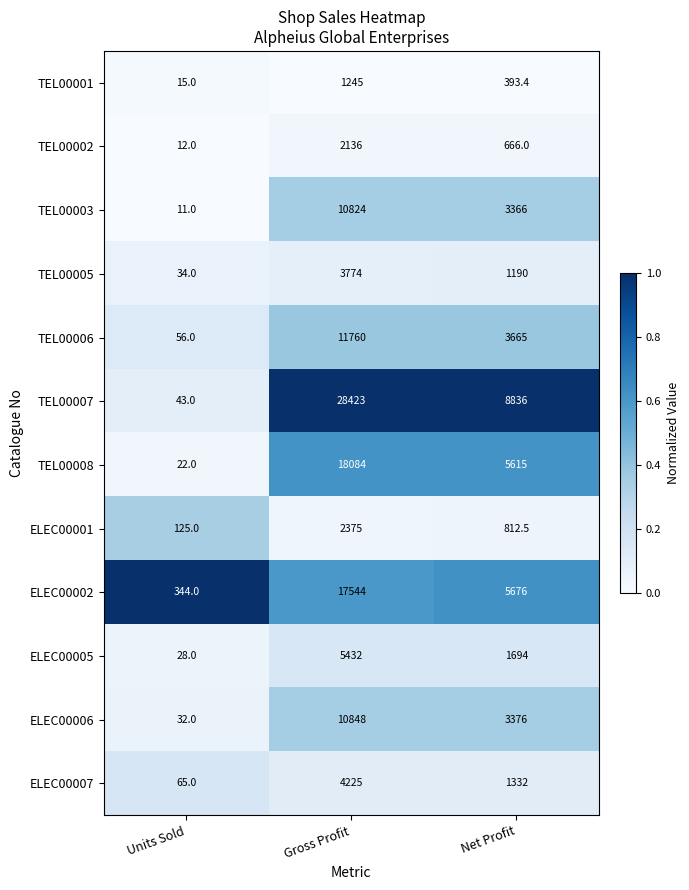

Which category has the highest value in the TEL00001 series?

Gross Profit